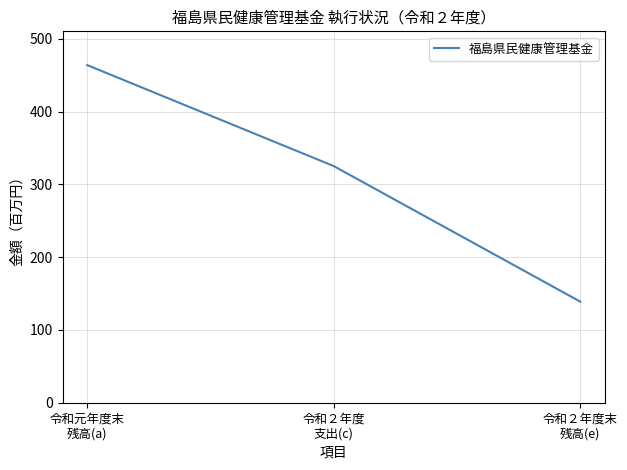

What is the maximum value shown in the chart?

463.8